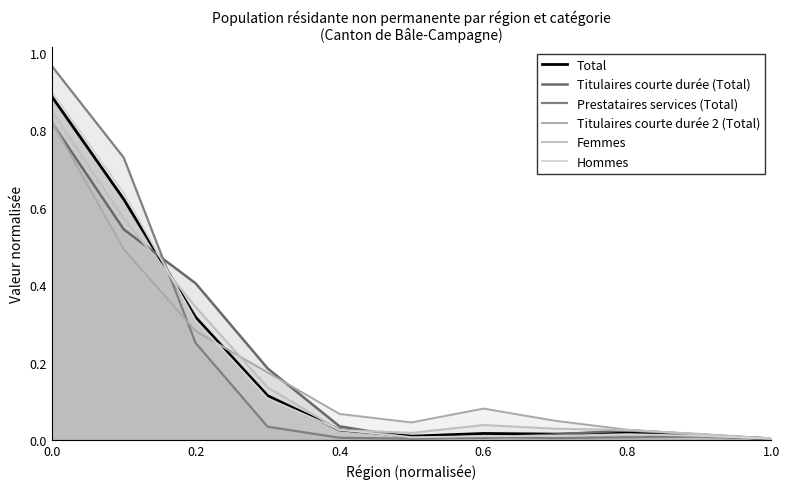

What position from the left is 0.0?

1